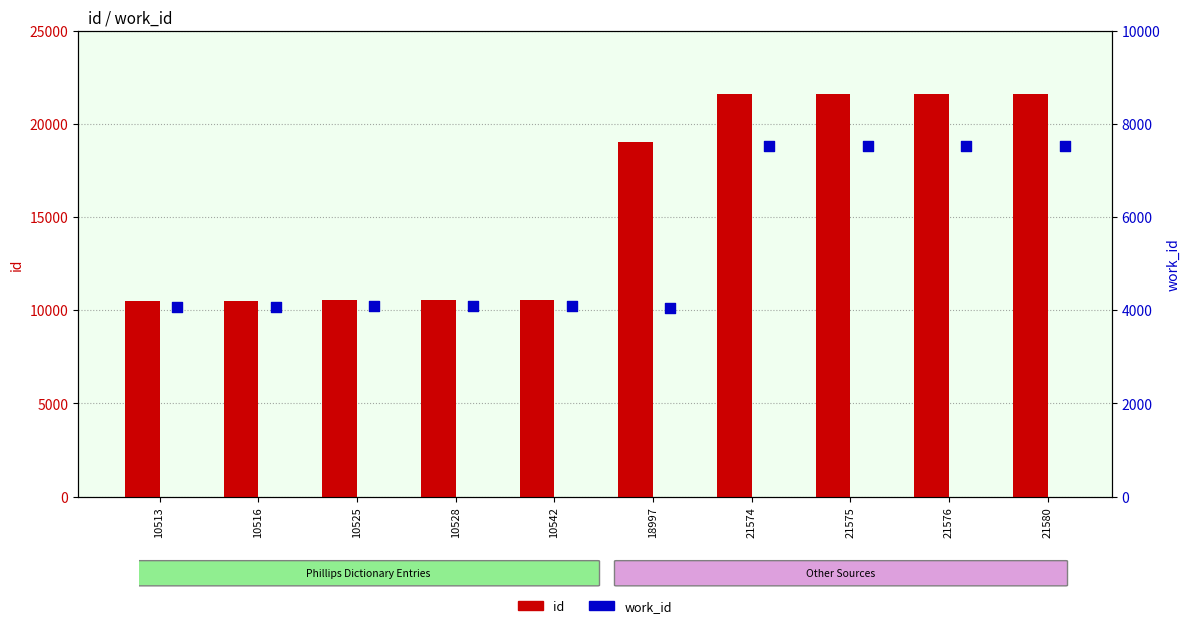

Is the value of id at 10542 greater than the value of work_id at 10528?

Yes